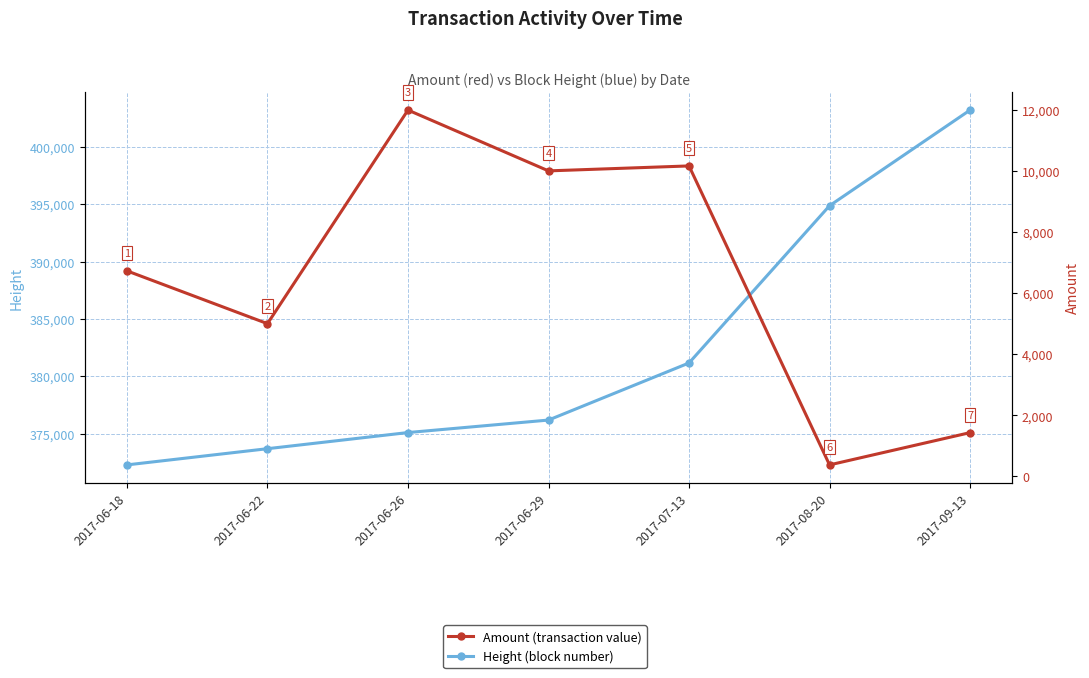

At which label does Height reach its peak?

2017-09-13